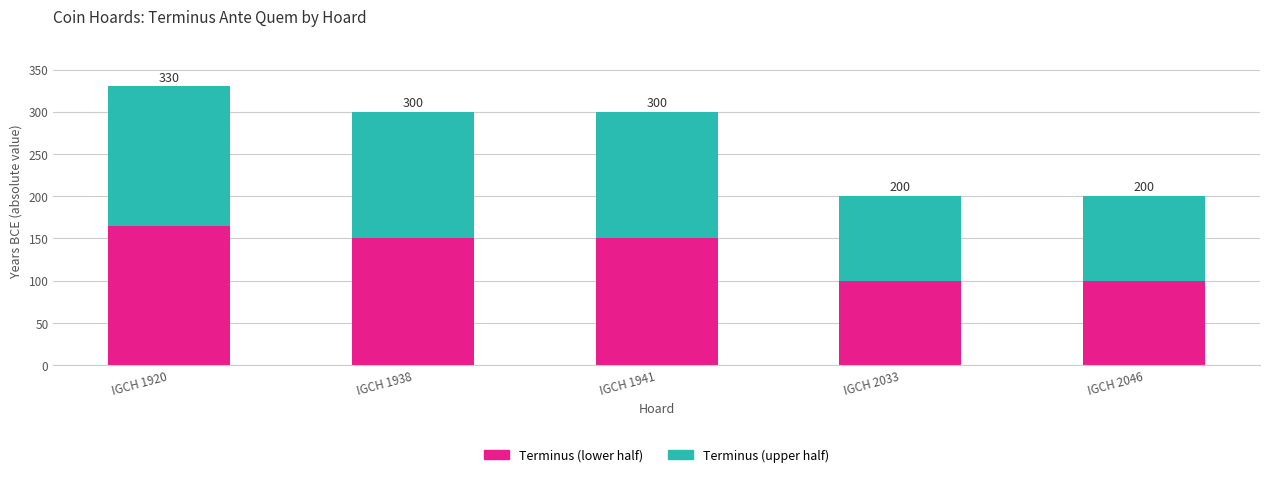

What are all the series names shown in the legend?

Terminus (lower half), Terminus (upper half)